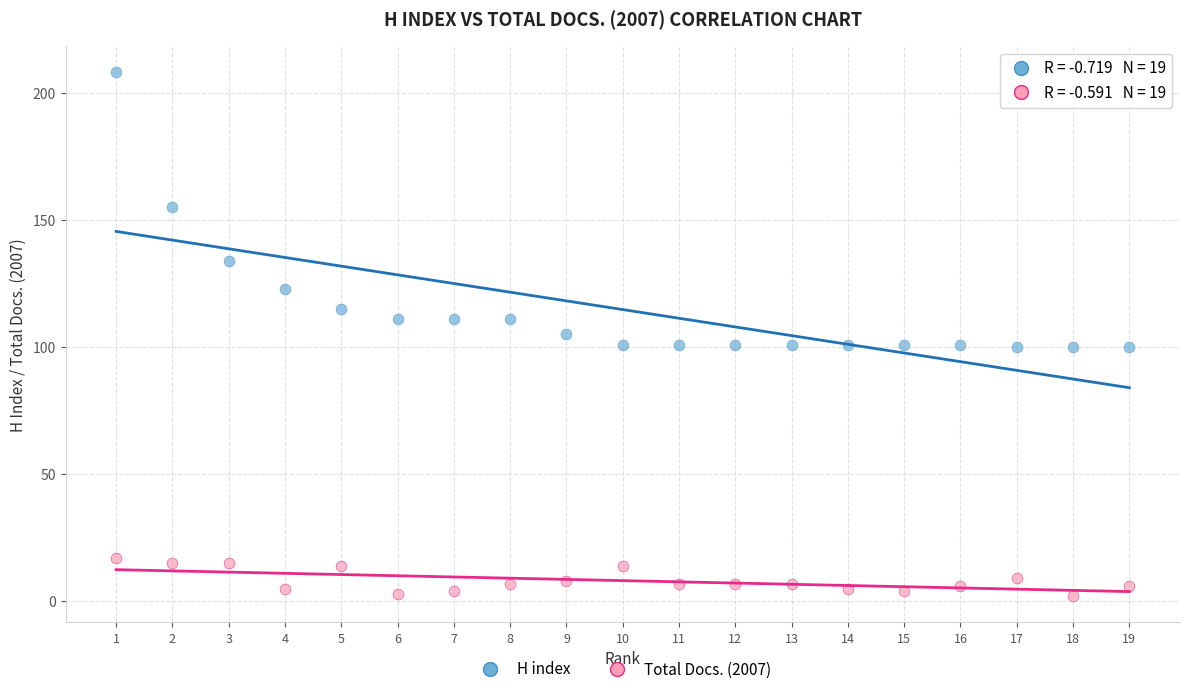

Across all data points, what is the range of X values (max minus min)?

18